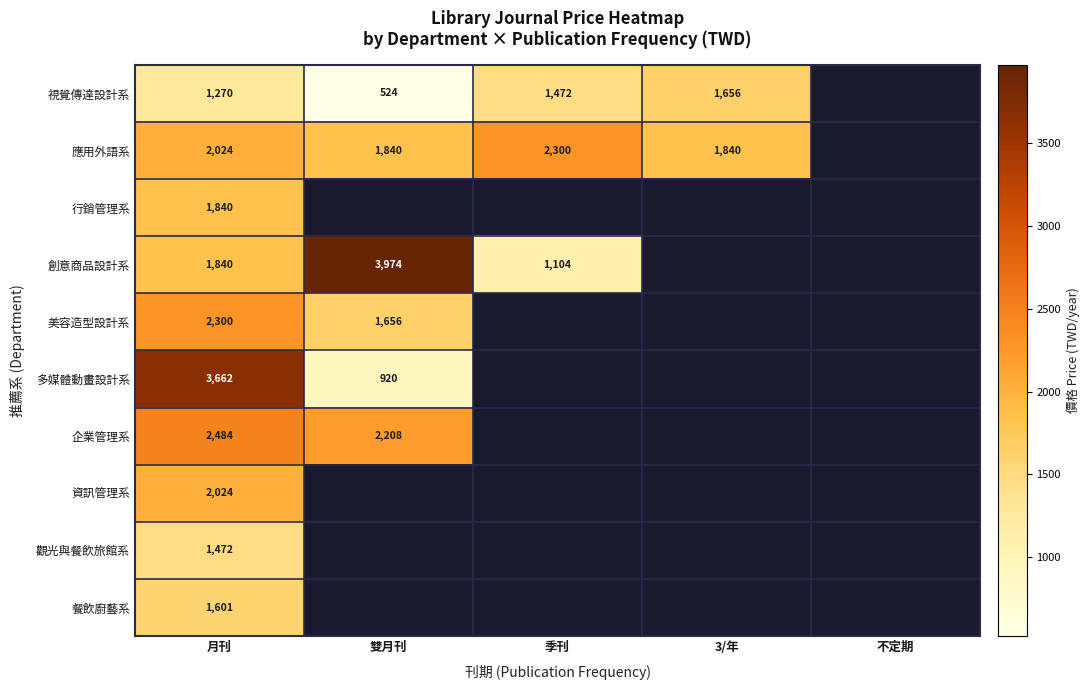

True or false: 餐飲廚藝系 has a value of 1601 at 月刊.

True